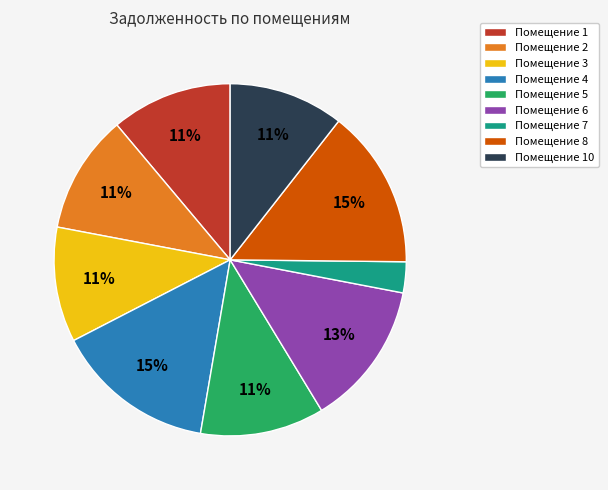

True or false: Помещение 6 accounts for 3% of the total.

False